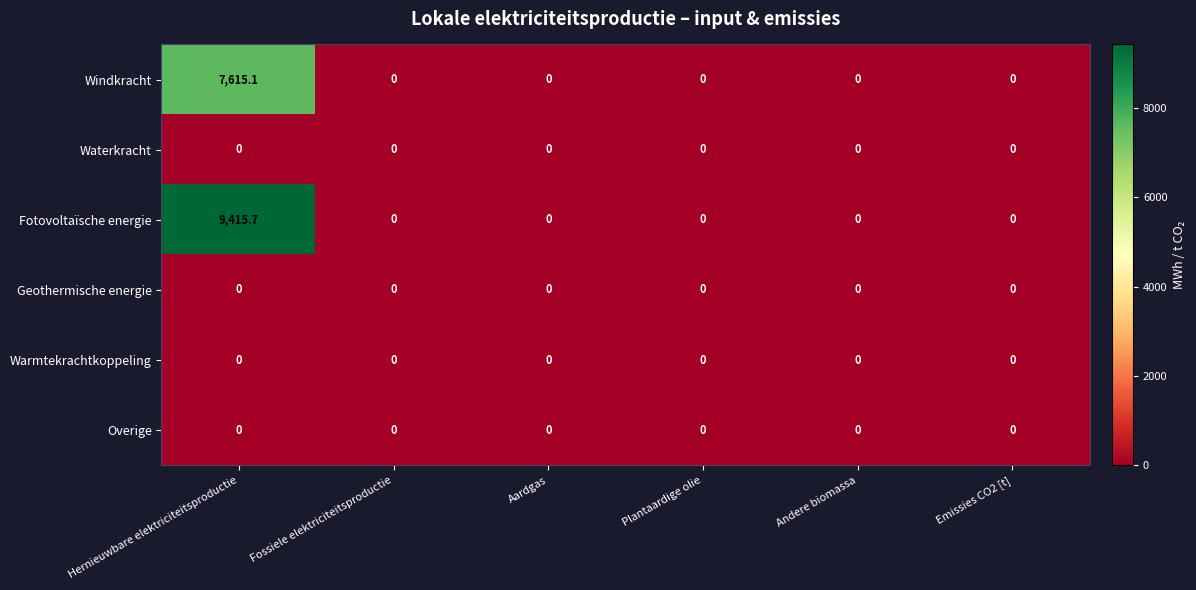

At which label does Windkracht reach its peak?

Hernieuwbare elektriciteitsproductie